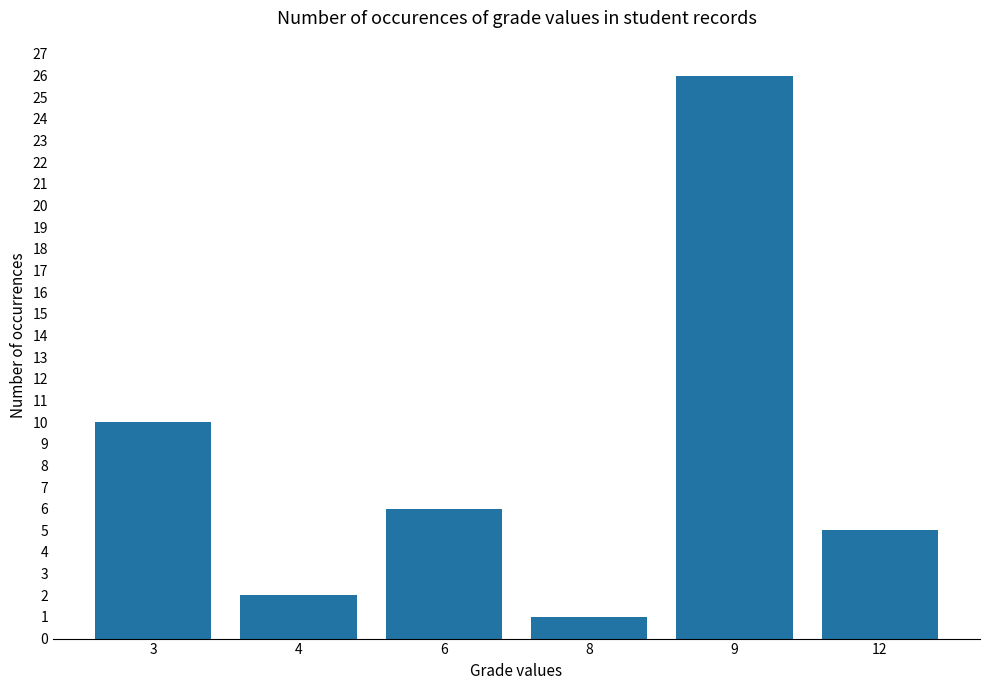

List the labels in order of value, smallest first.

8, 4, 12, 6, 3, 9